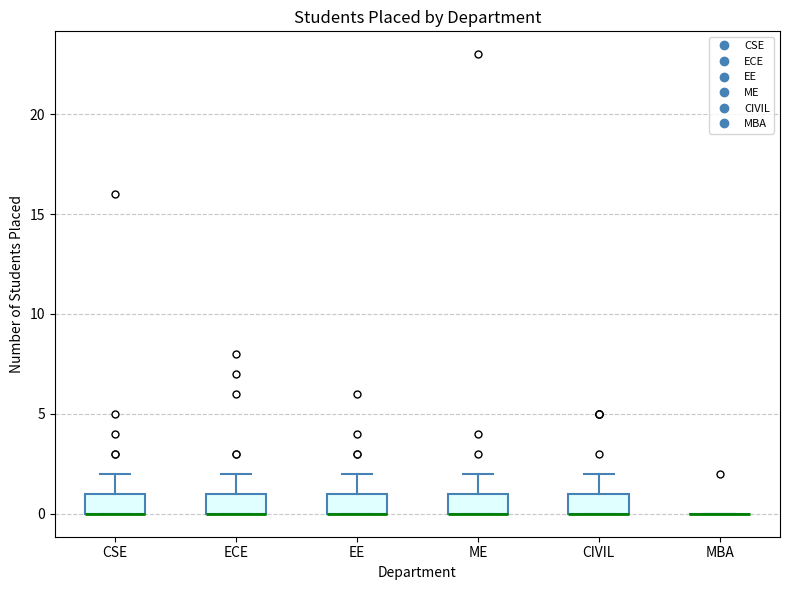

Where is the upper edge of the box for ME on the y-axis? The values are not printed on the chart, so give them approximately, as read against the axis.

1